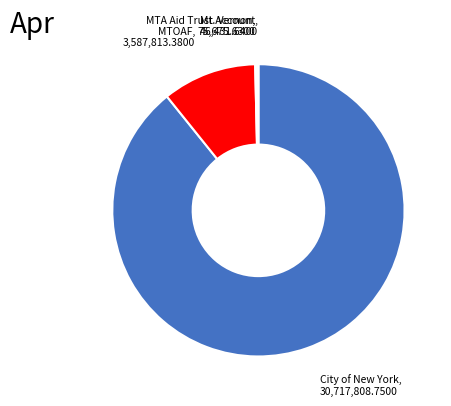

Which slice represents more than half of the pie?

City of New York